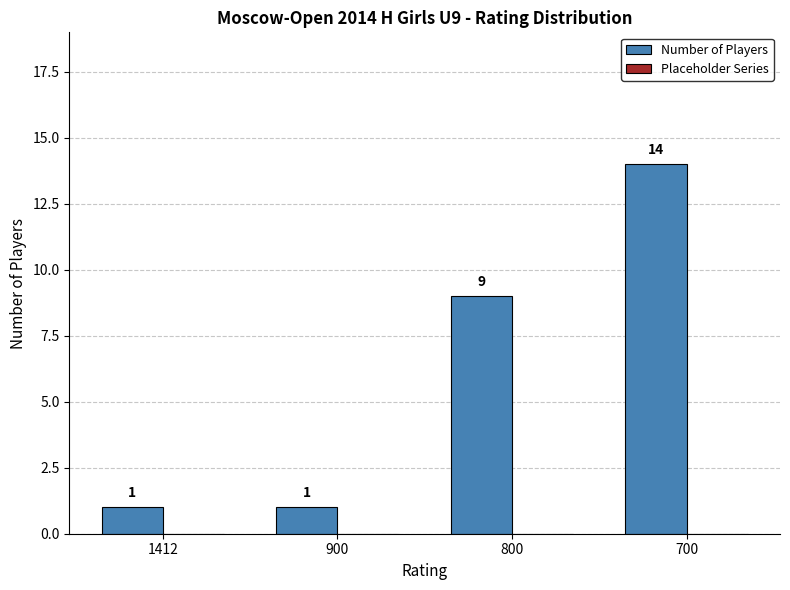

Reading right to left, list all the values displayed in this chart.

14	9	1	1